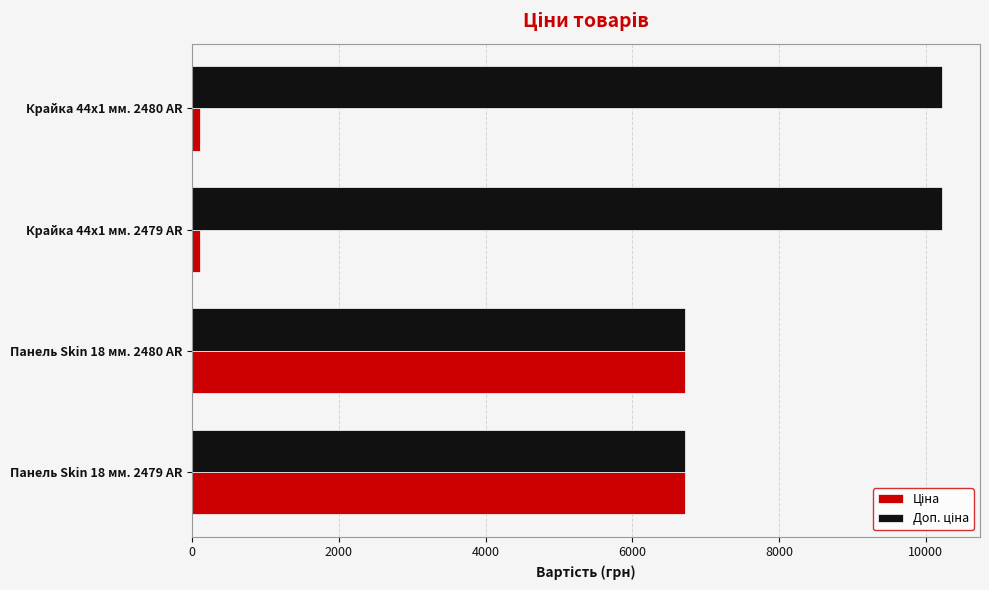

What is the total value across all series at Панель Skin 18 мм. 2479 AR?

13426.1